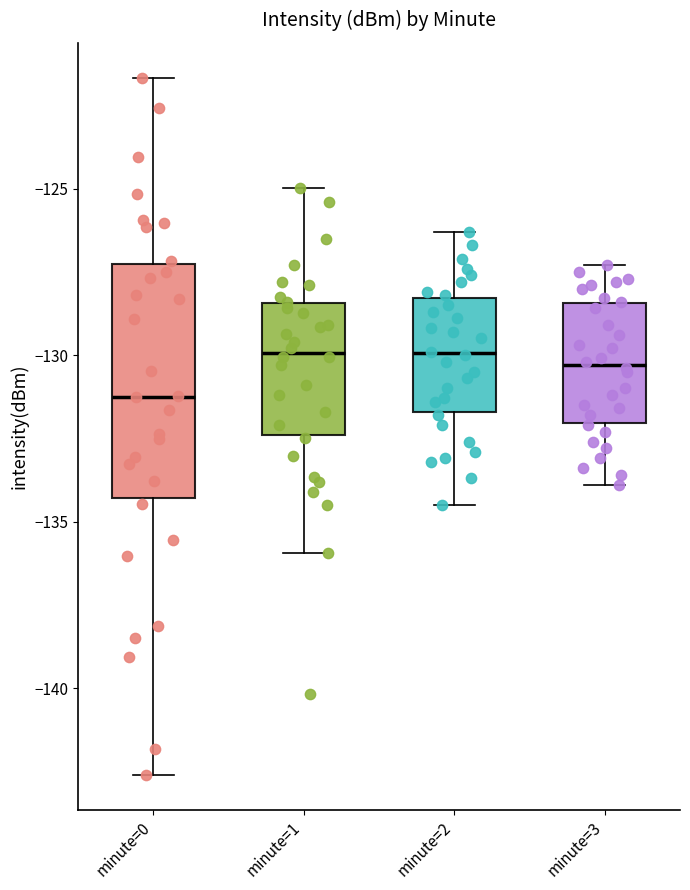

Where does the lower whisker of the box for minute=0 end on the y-axis? The values are not printed on the chart, so give them approximately, as read against the axis.

-142.5